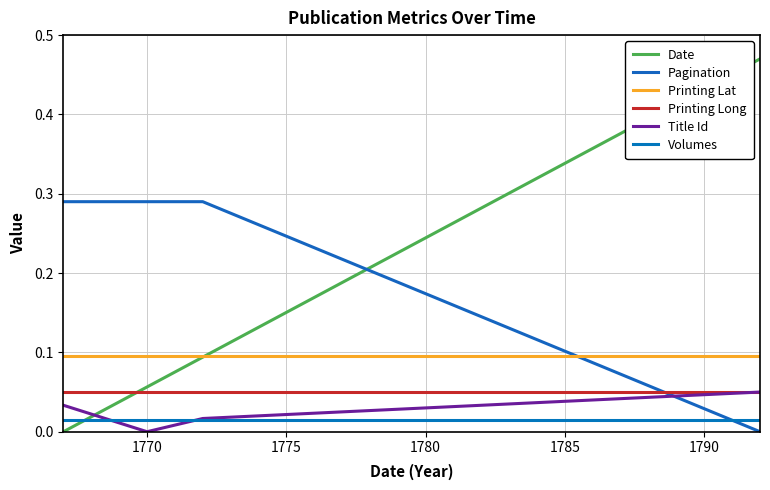

Is this an area chart (filled region under the line)?

No